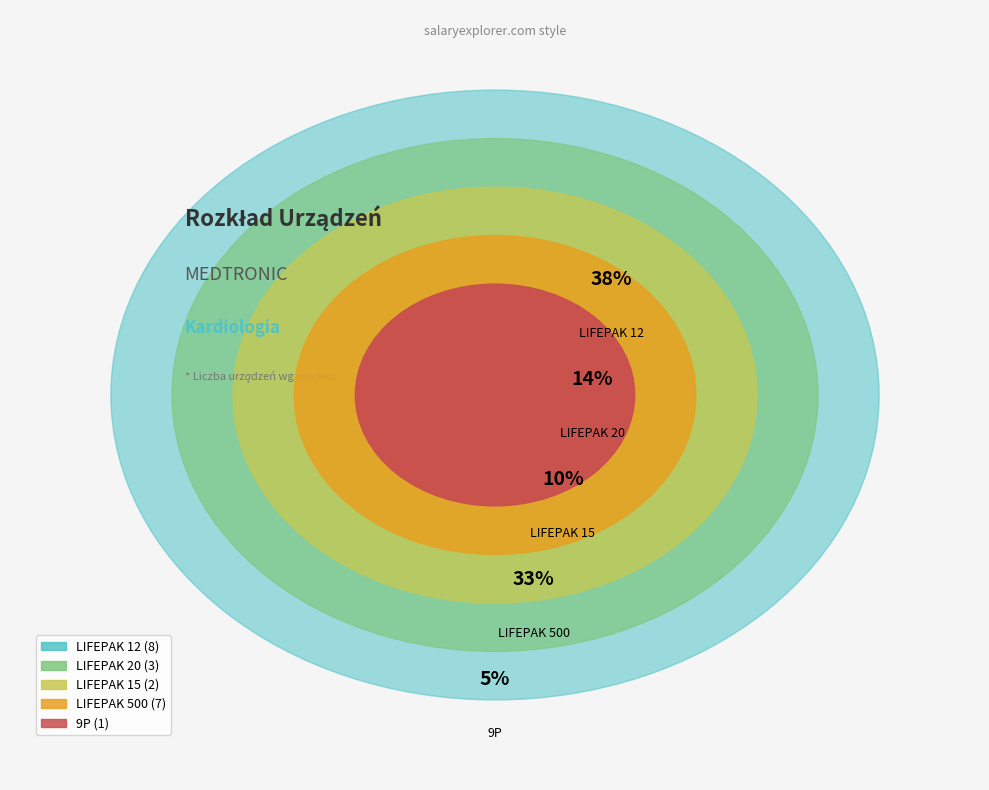

Combined, what portion of the pie is LIFEPAK 20 and 9P?

19.0%